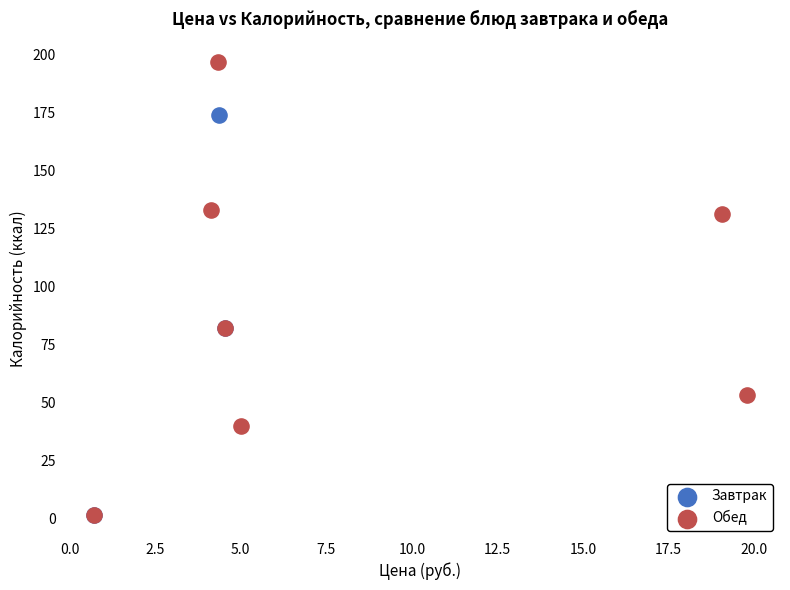

Which series has the largest Y range (max minus min)?

Обед